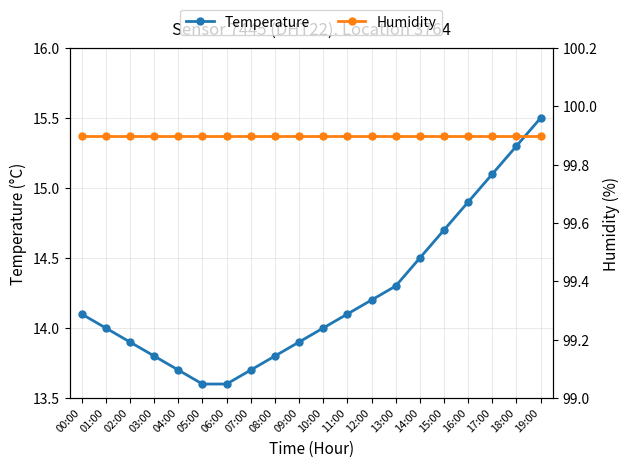

At which label does Humidity reach its minimum?

00:00